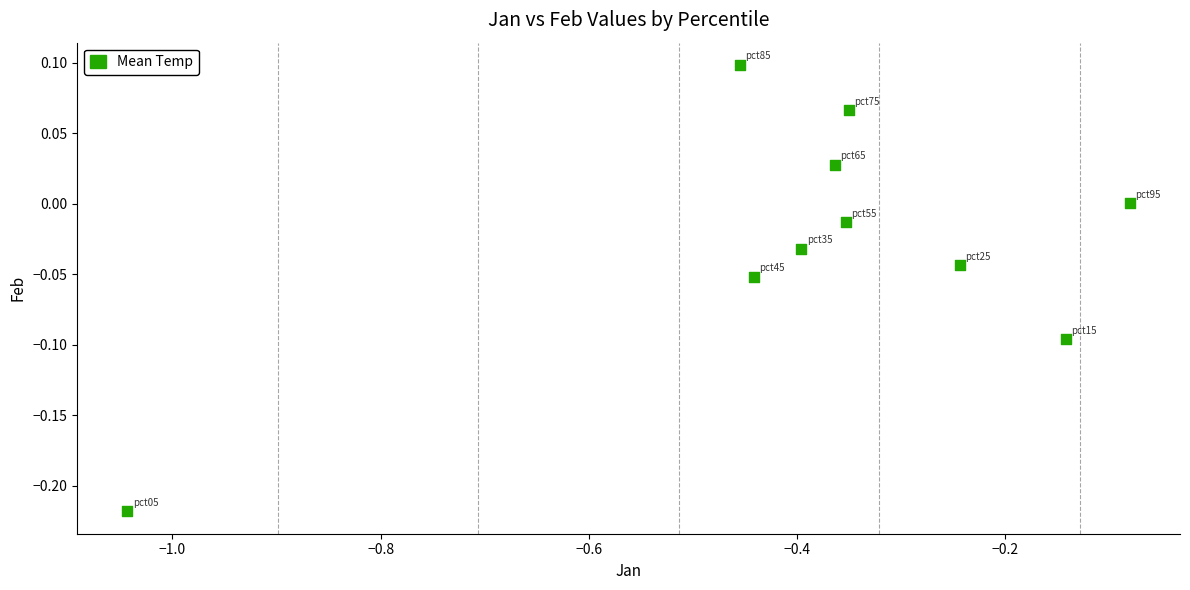

What is the average X value?

-0.4